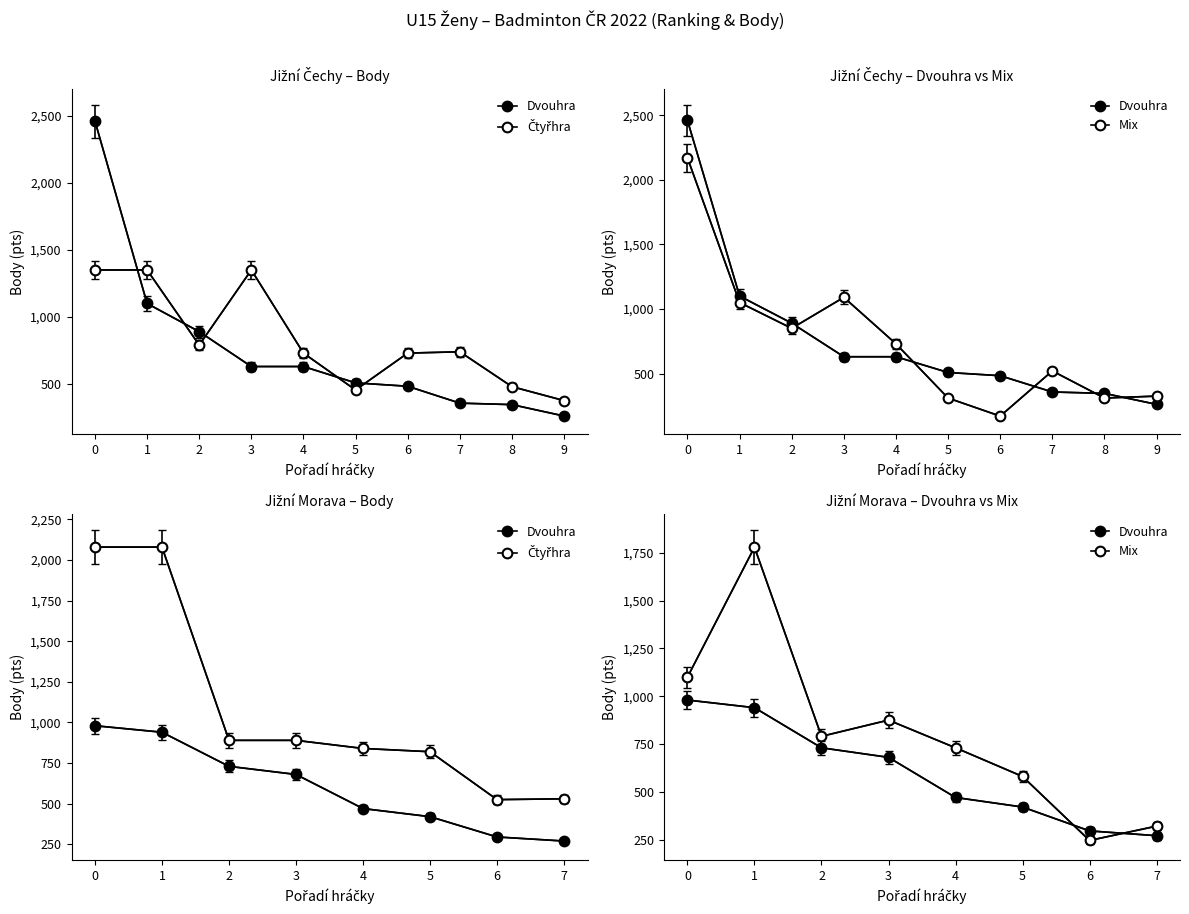

Is it true that Mix equals 435 at 6?

False